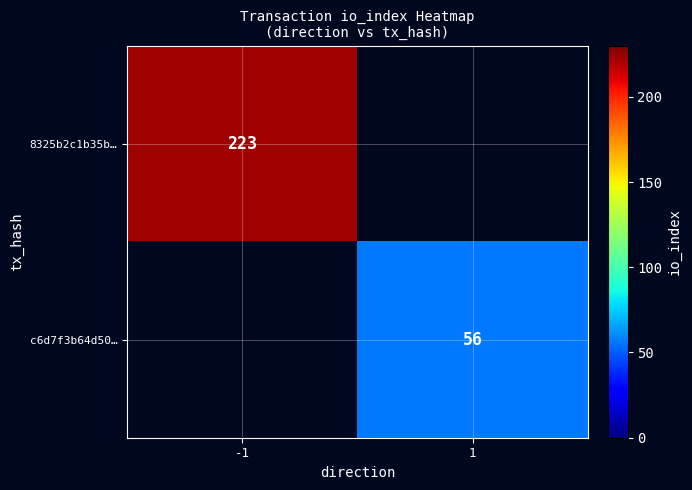

How many series are shown in this chart?

2